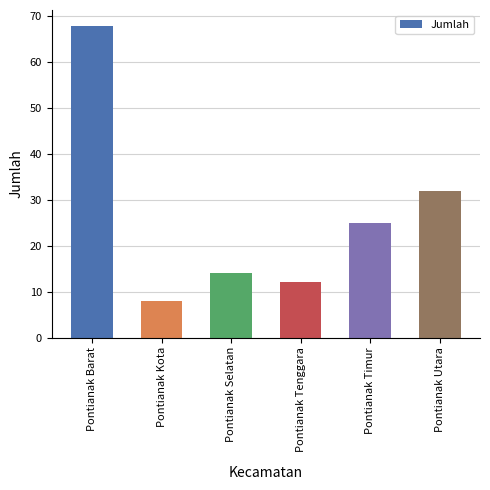

What is the value of the 3rd bar from the left?

14